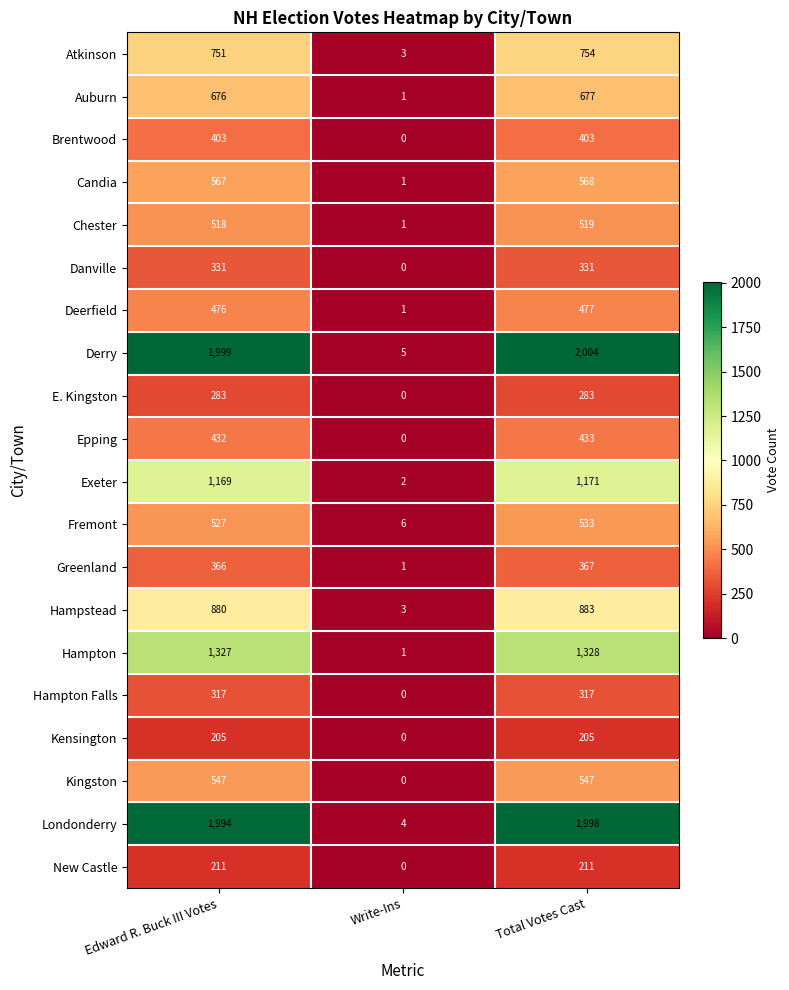

Which label corresponds to the smallest value in the chart?

Write-Ins